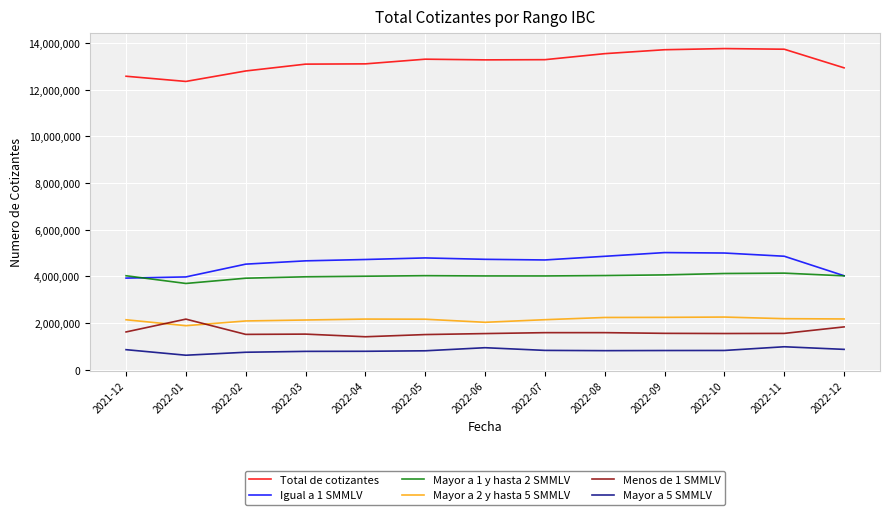

What is the spread (max minus min) of values at 2022-03?

12310046